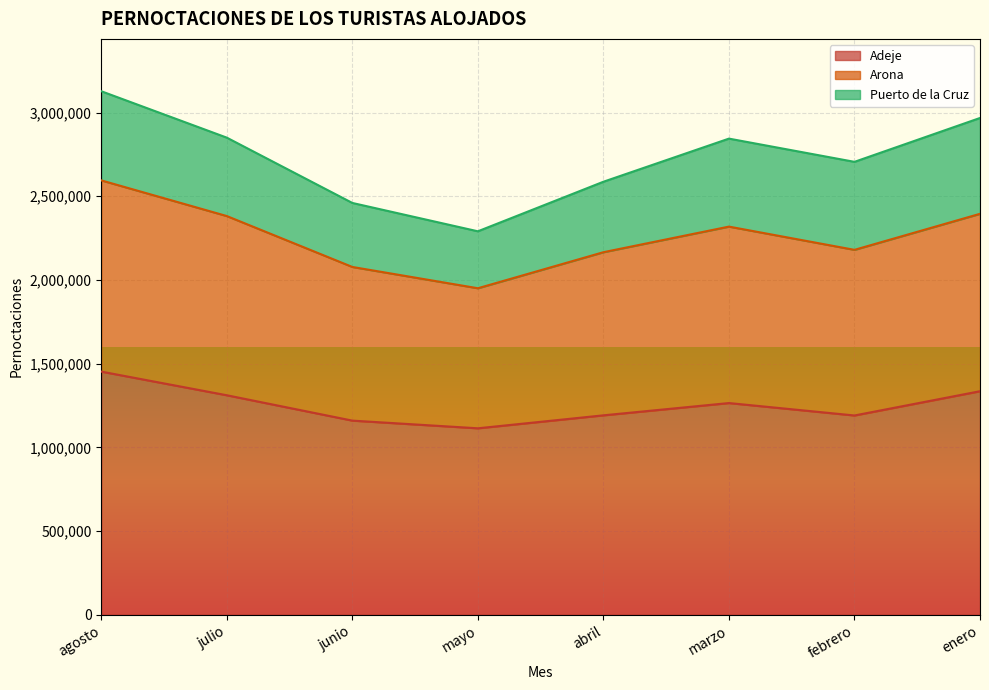

What is the difference between the maximum and minimum values in the Adeje series?

338755